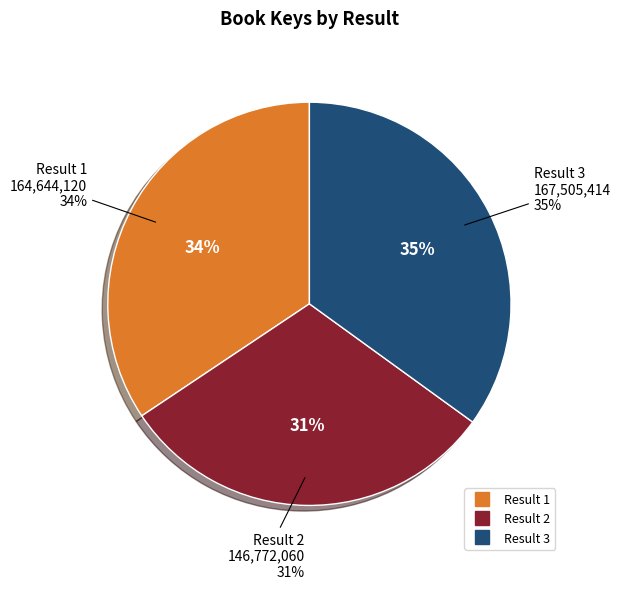

Count the number of slices in the pie.

3